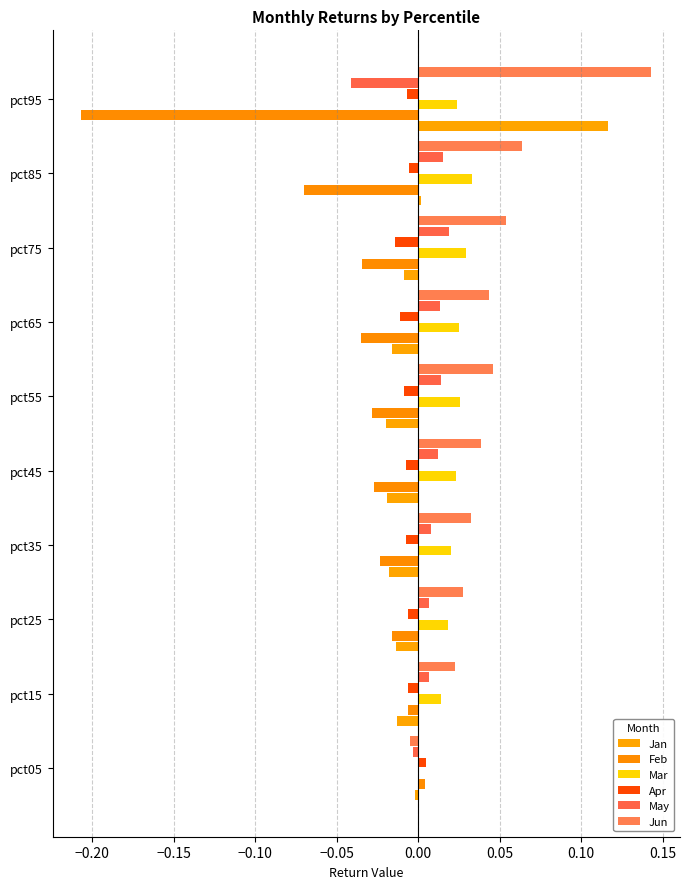

How many series are shown in this chart?

6